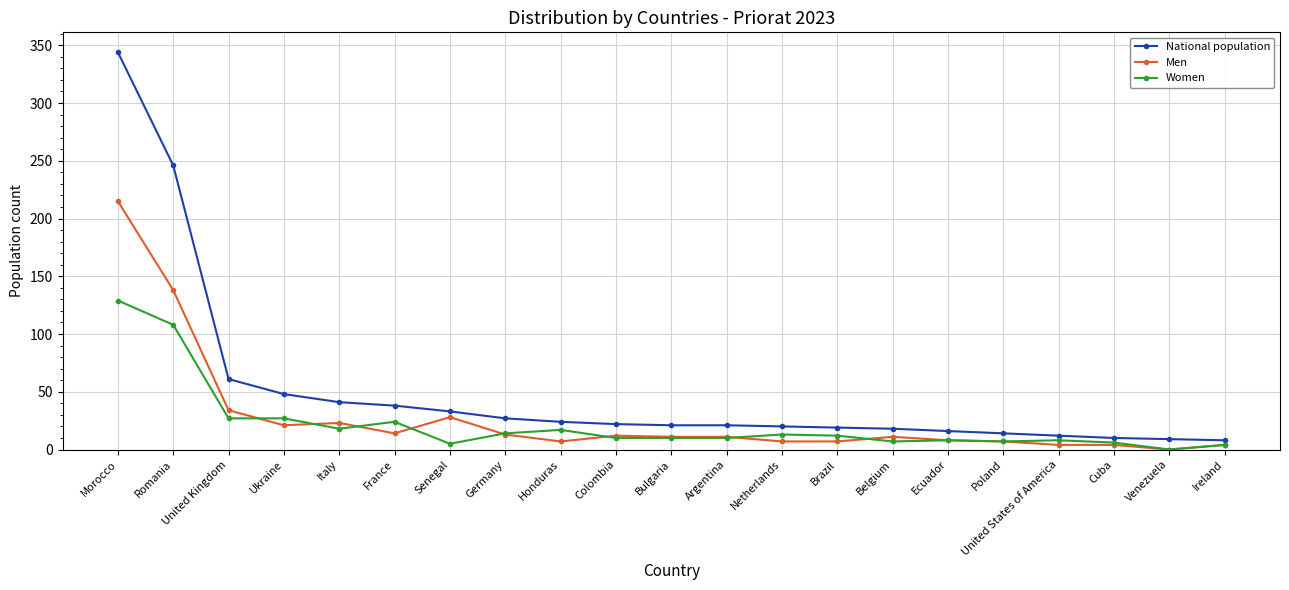

True or false: Men and National population intersect in this chart.

False